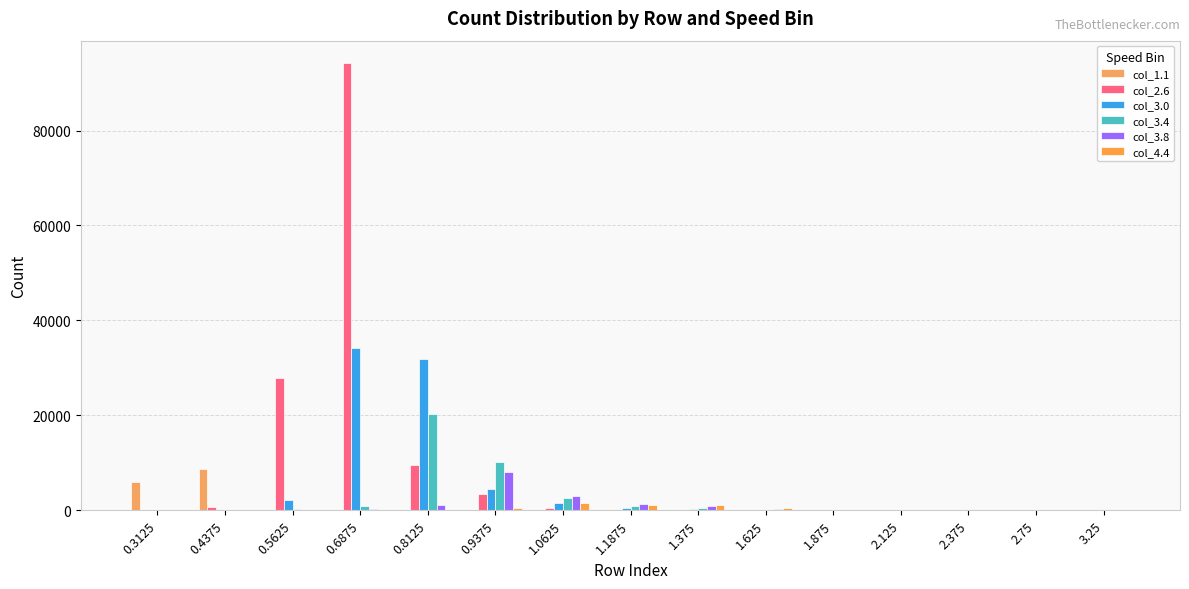

True or false: col_3.0 has a value of 13137 at 3.25.

False